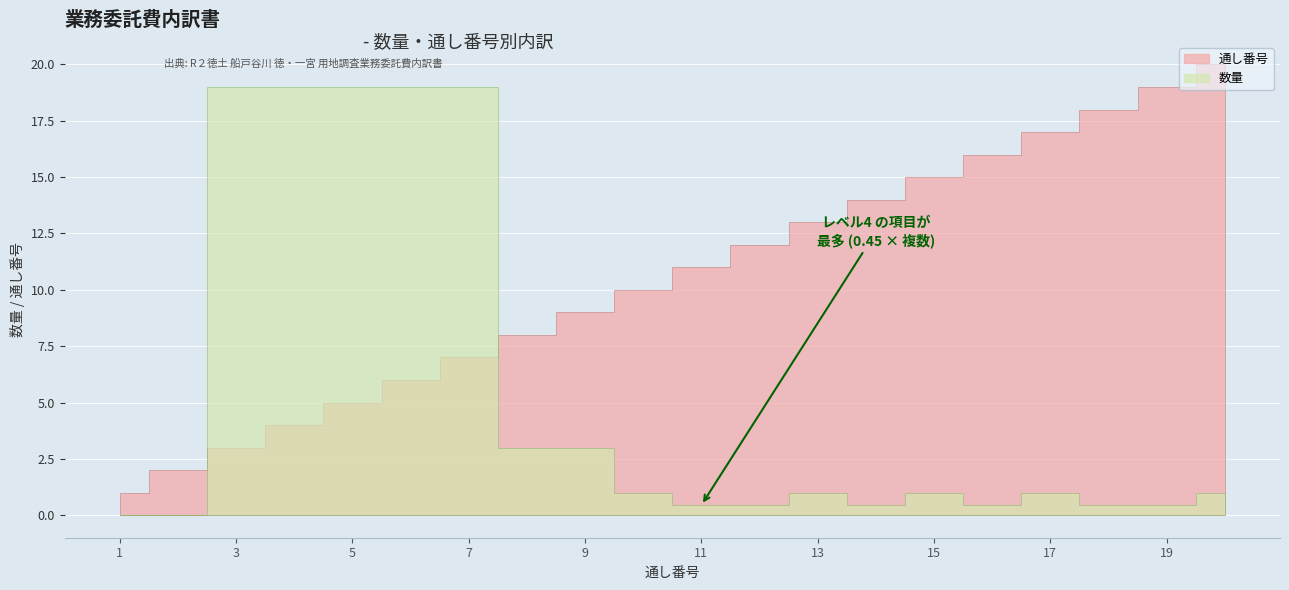

Is the value of 通し番号 at 16 greater than the value of 数量 at 7?

No